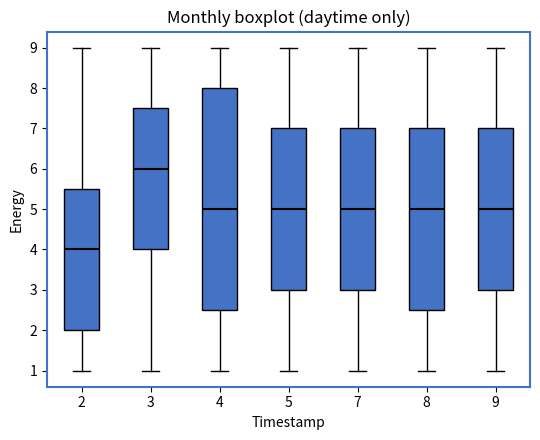

Reading left to right, read every box against the y-axis: the position of its median line, the range the box covers, and the ends of its whiskers. The values are not printed on the chart, so give them approximately, as read against the axis.

2: median 4.0, box 2.0 to 5.5, whiskers 1.0 to 9.0
3: median 6.0, box 4.0 to 7.5, whiskers 1.0 to 9.0
4: median 5.0, box 2.5 to 8.0, whiskers 1.0 to 9.0
5: median 5.0, box 3.0 to 7.0, whiskers 1.0 to 9.0
7: median 5.0, box 3.0 to 7.0, whiskers 1.0 to 9.0
8: median 5.0, box 2.5 to 7.0, whiskers 1.0 to 9.0
9: median 5.0, box 3.0 to 7.0, whiskers 1.0 to 9.0